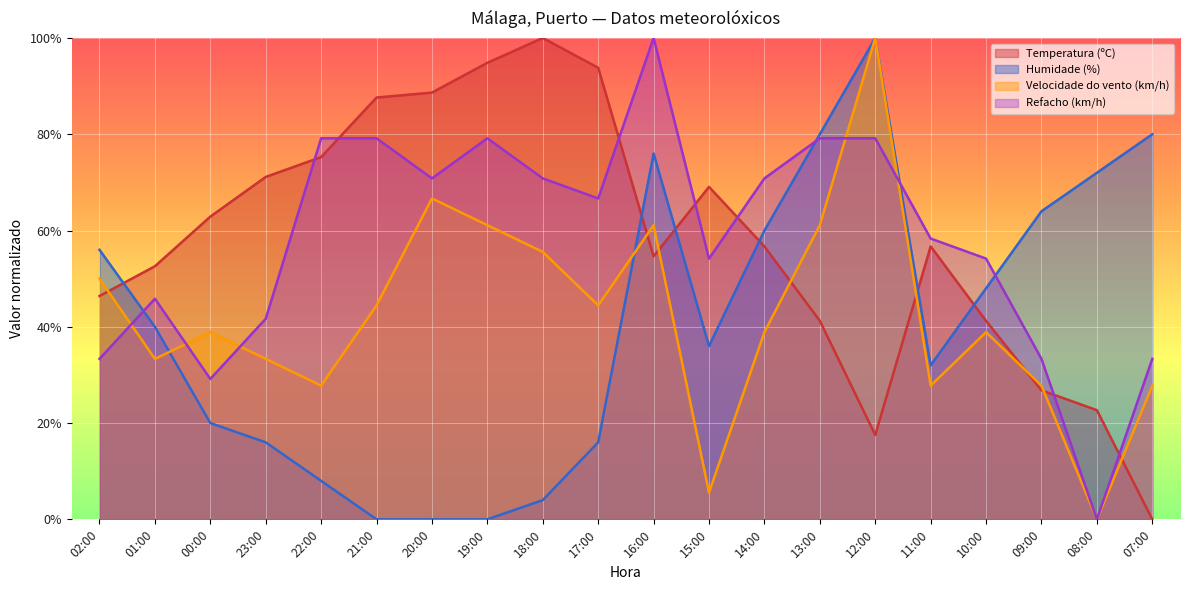

What is the total value across all series at 10:00?

182.3